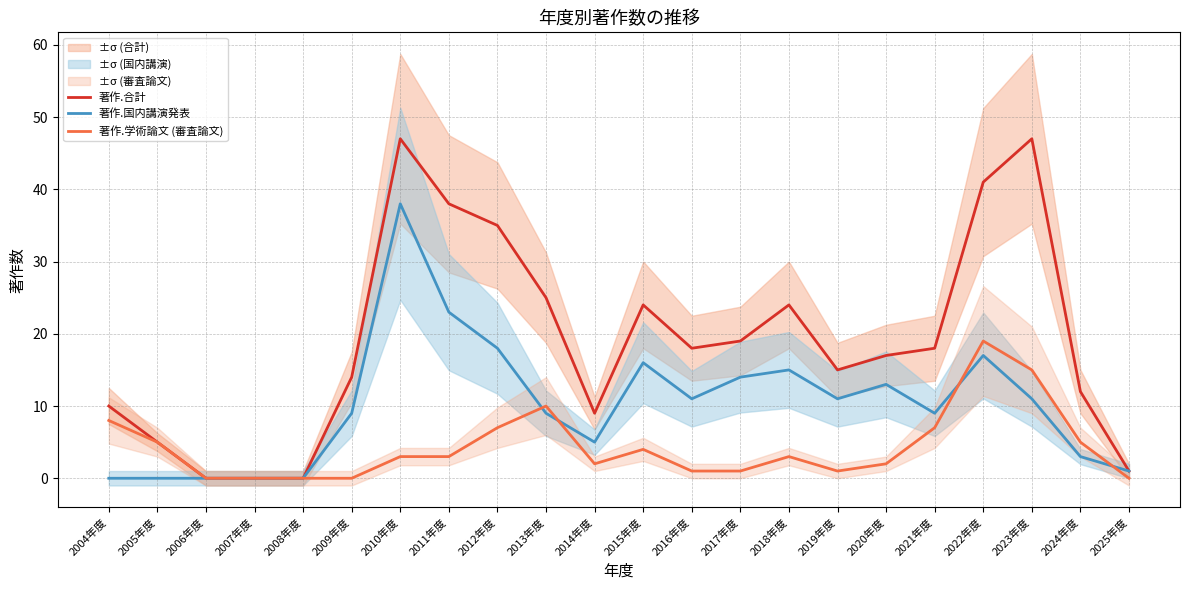

At which category does the chart reach its minimum across all series?

2006年度